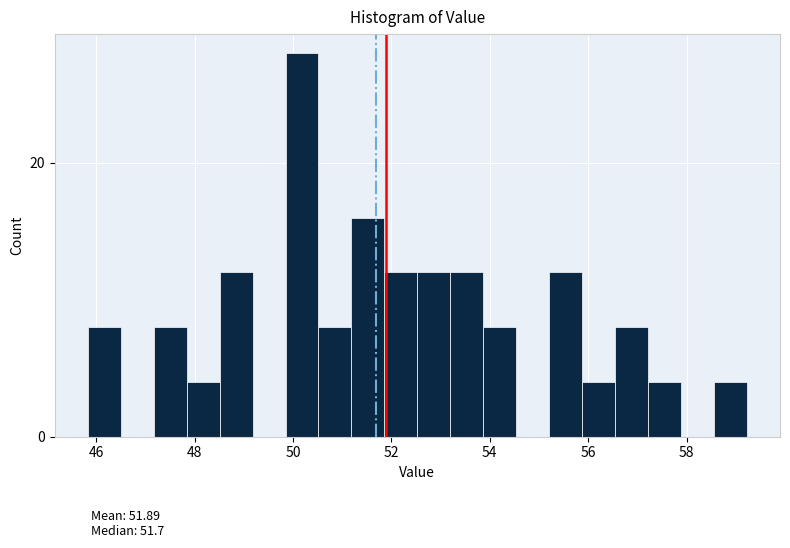

Around what value on the x-axis is the tallest bar? Give the approximate position of its centre, as read against the axis.

50.2